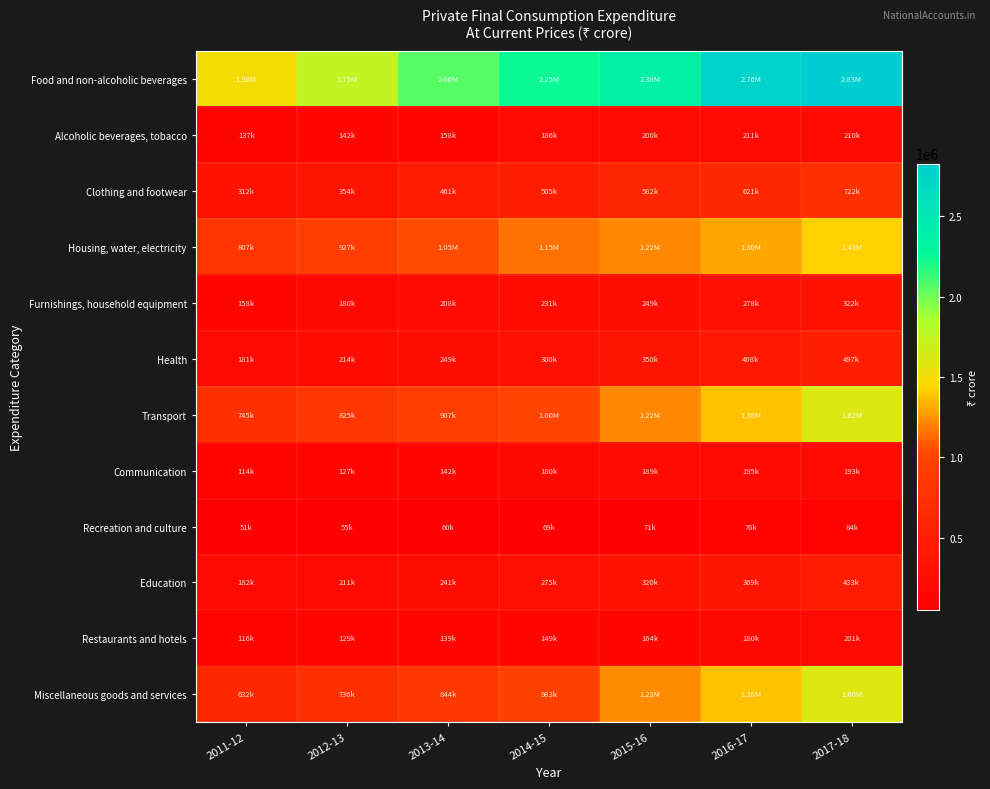

How many series are shown in this chart?

12